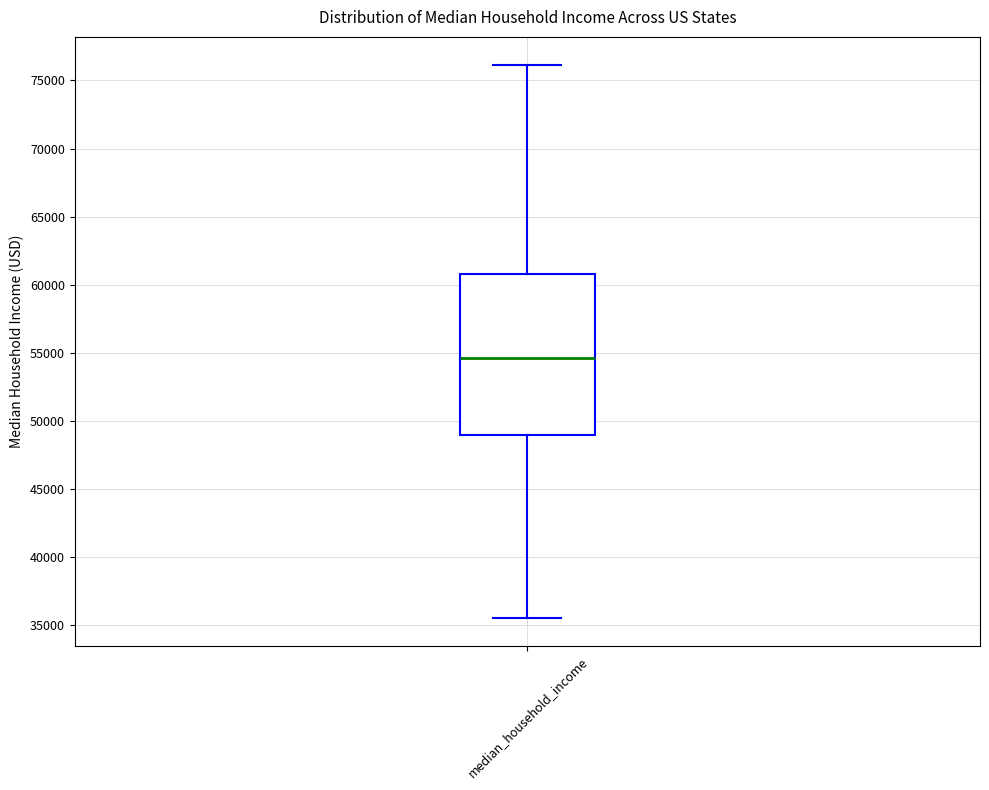

Read this box plot against the y-axis: the position of the median line, the range covered by the box, and the ends of both whiskers. The values are not printed on the chart, so give them approximately, as read against the axis.

median 54500, box 49000 to 61000, whiskers 35500 to 76000